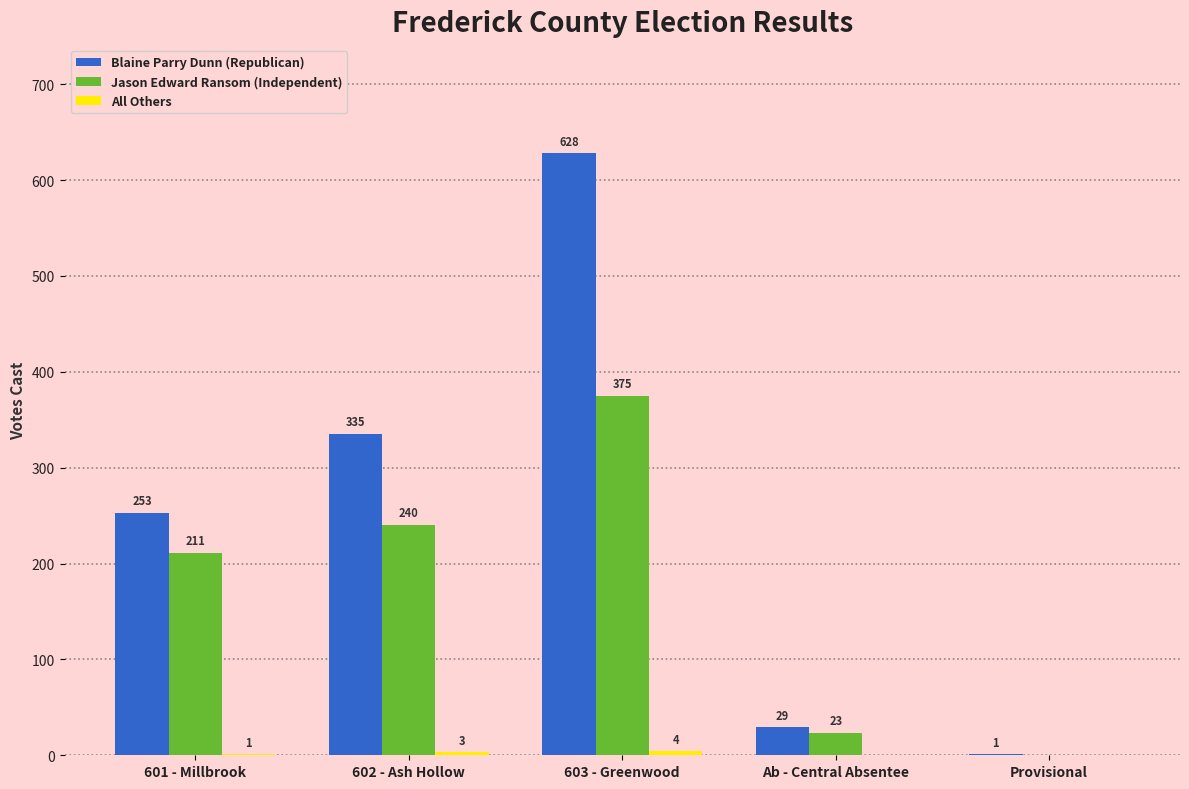

Which series has the widest spread of values?

Blaine Parry Dunn (Republican)